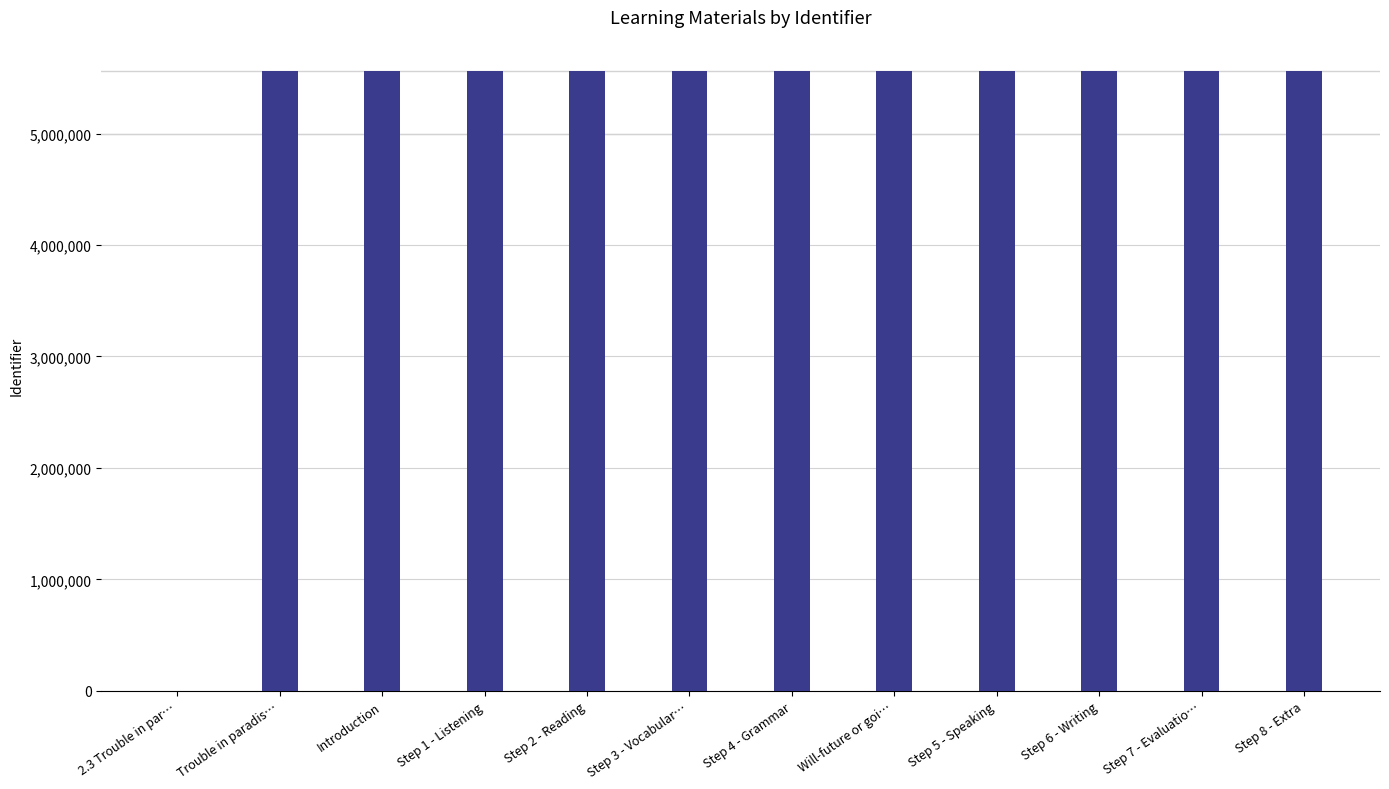

True or false: the data shows 2313690 at Step 4 - Grammar.

False